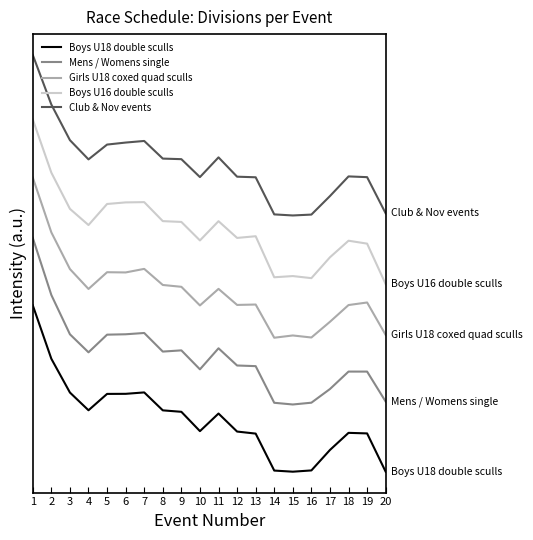

What are all the series names shown in the legend?

Boys U18 double sculls, Mens / Womens single, Girls U18 coxed quad sculls, Boys U16 double sculls, Club & Nov events